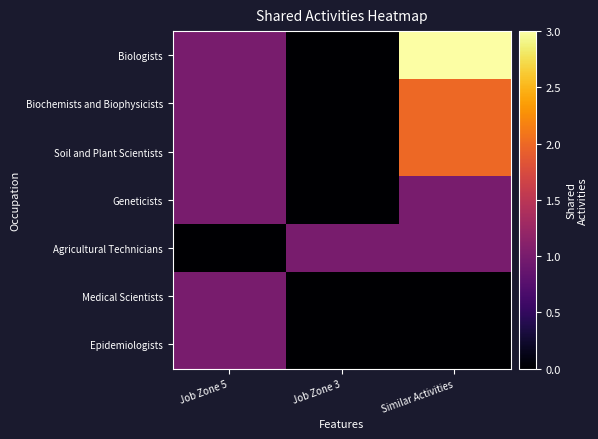

At how many categories does at least one series exceed 1?

1